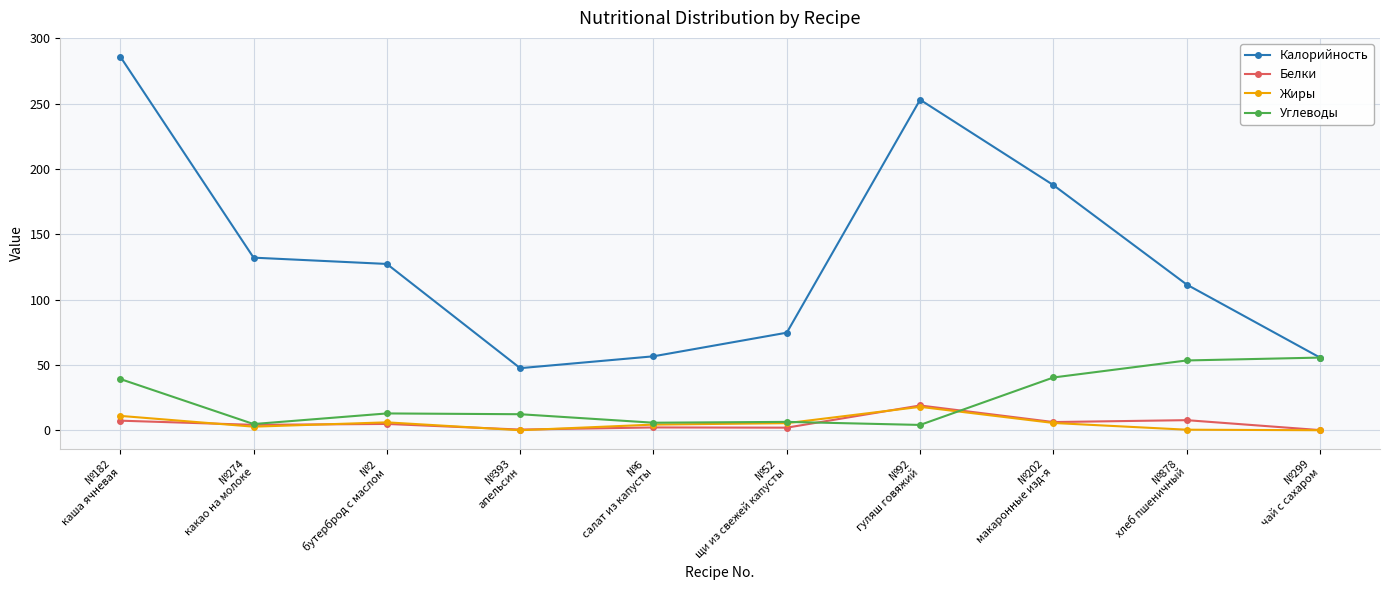

Between №182
каша ячневая and №393
апельсин, which series saw the biggest shift?

Калорийность